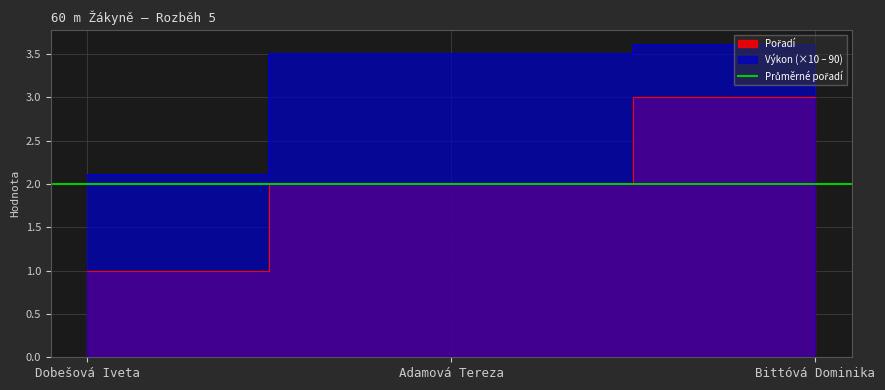

Between Dobešová Iveta and Bittóvá Dominika, which is larger?

Bittóvá Dominika